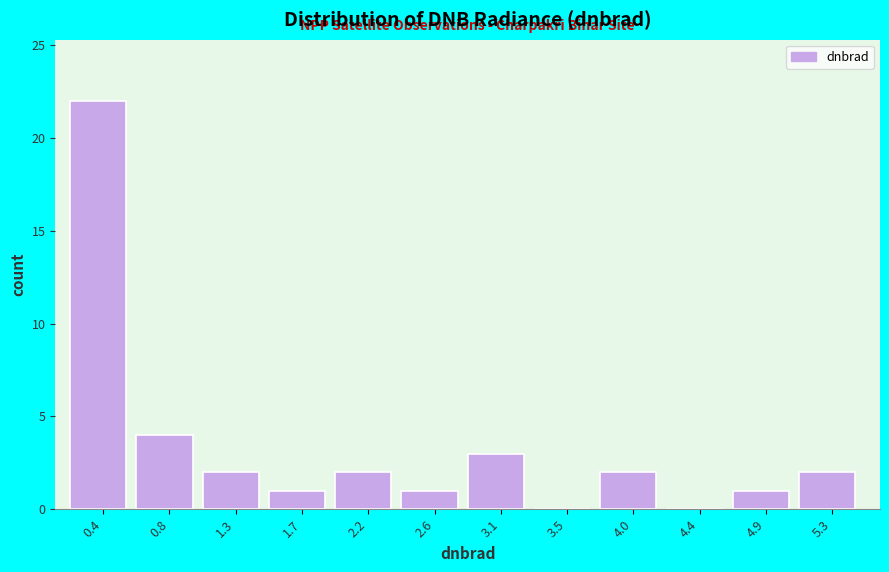

How tall is the bar that spans 1.05 to 1.50 on the x-axis? Neither the bar edges nor the heights are printed on the chart, so give them approximately, as read against the axes.

2